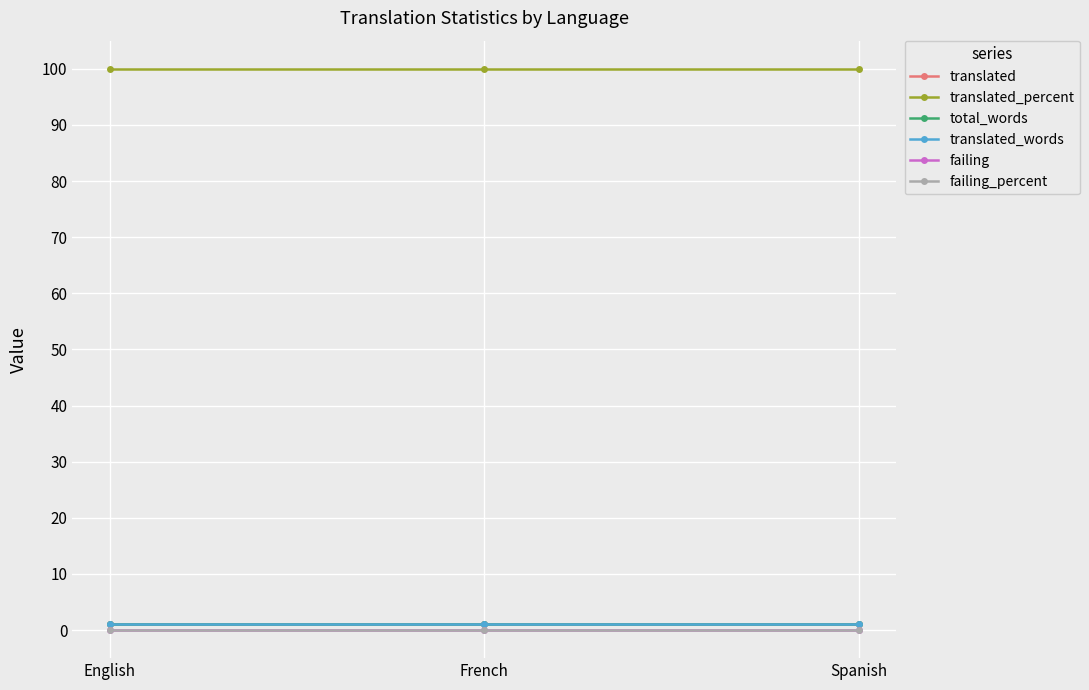

Does the chart have visible grid lines?

Yes